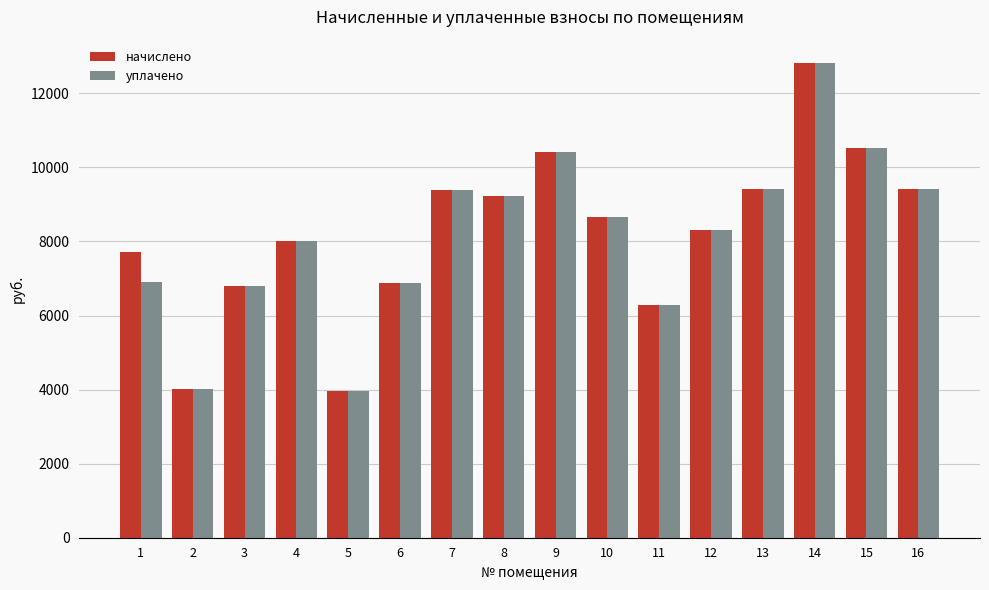

The value of уплачено at 16 is 4736.9. True or false?

False